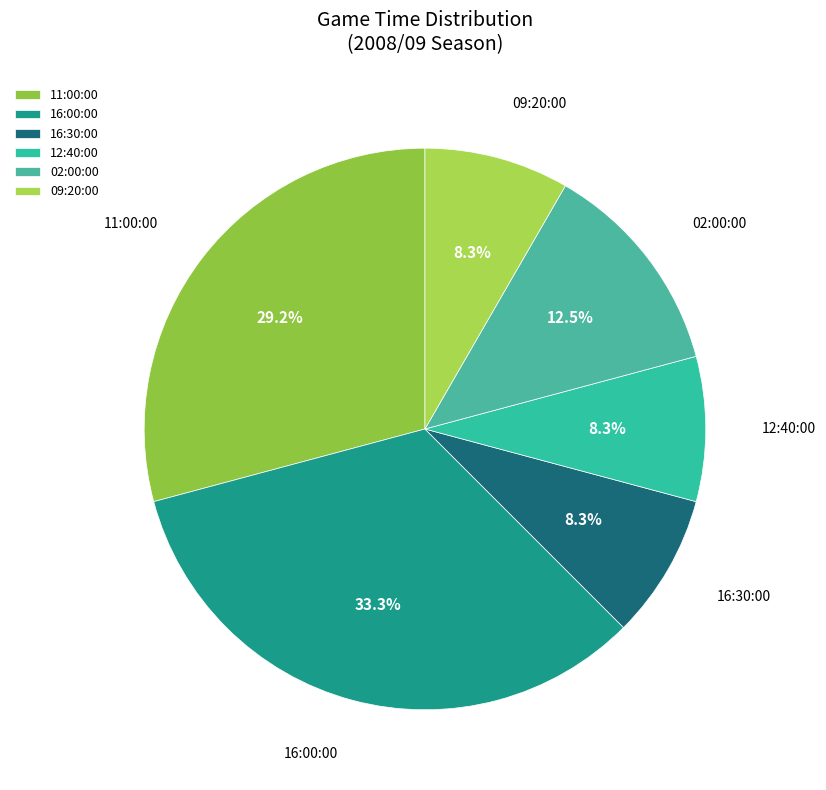

Is there any slice that represents more than half of the pie?

No